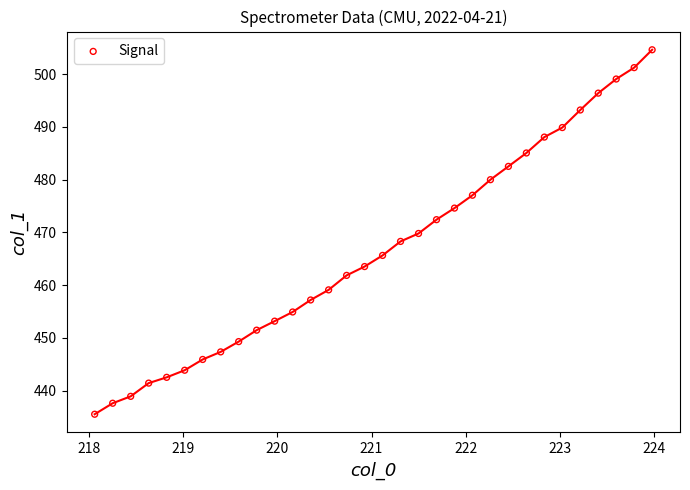

What is the range of Y values (max minus min)?

69.1